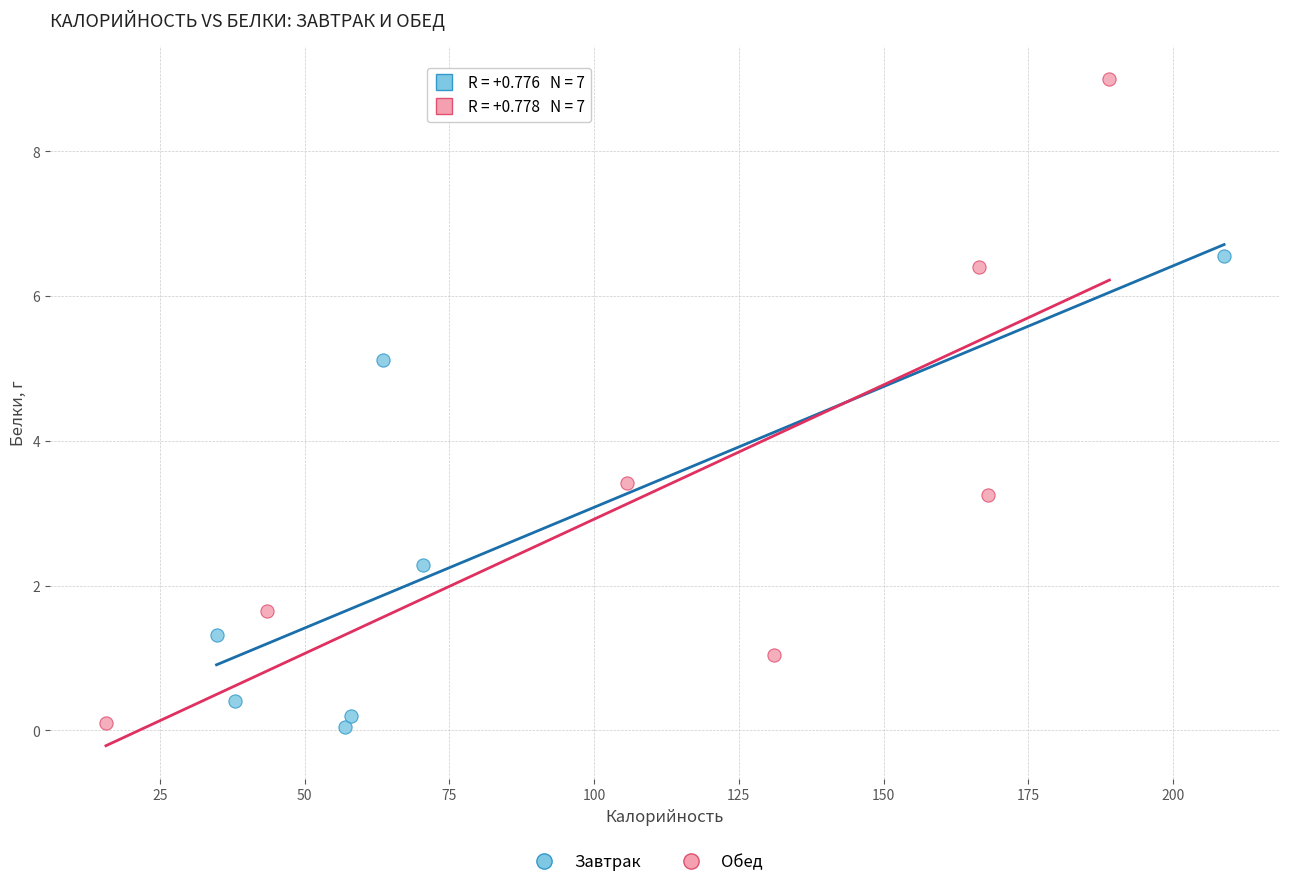

Which series contains the highest Y value?

Обед